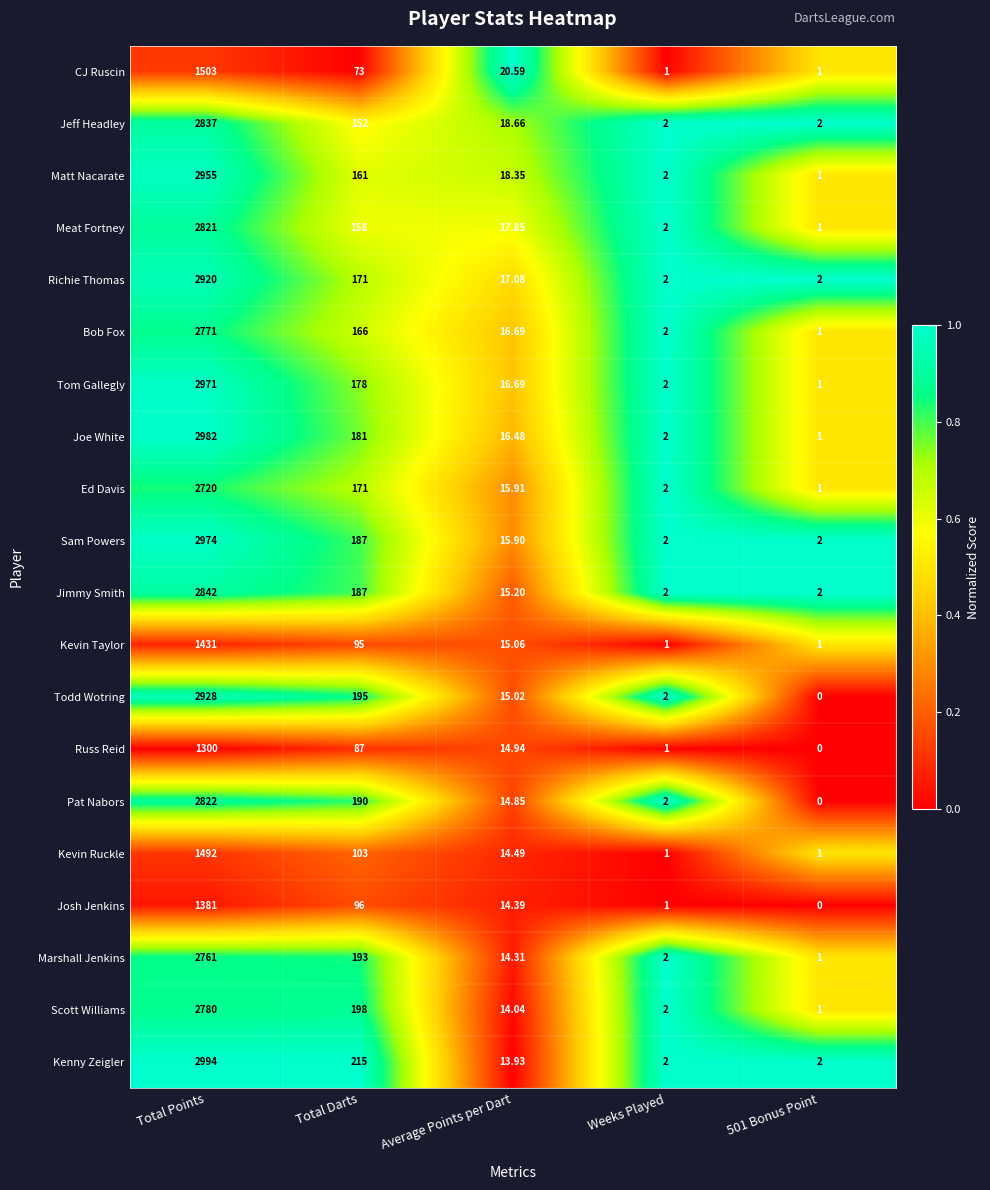

Which series has the largest total across all categories?

Kenny Zeigler